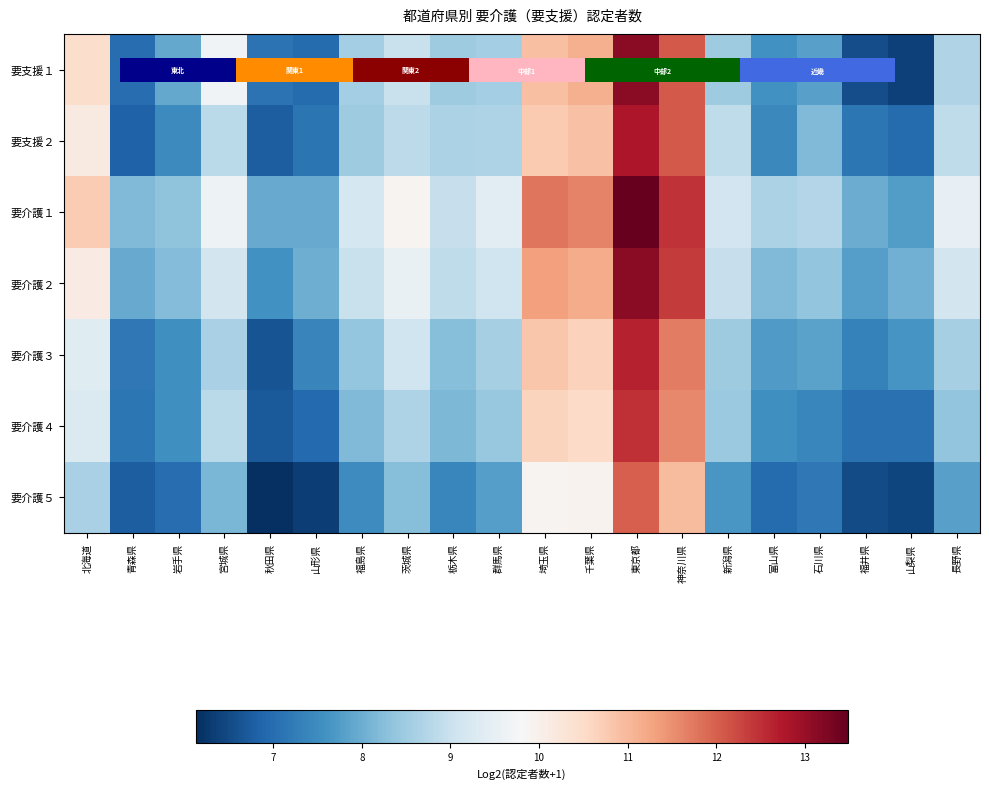

List the labels in order of 要介護３ value, smallest first.

秋田県, 青森県, 福井県, 山形県, 岩手県, 山梨県, 富山県, 石川県, 栃木県, 福島県, 新潟県, 群馬県, 長野県, 宮城県, 茨城県, 北海道, 千葉県, 埼玉県, 神奈川県, 東京都